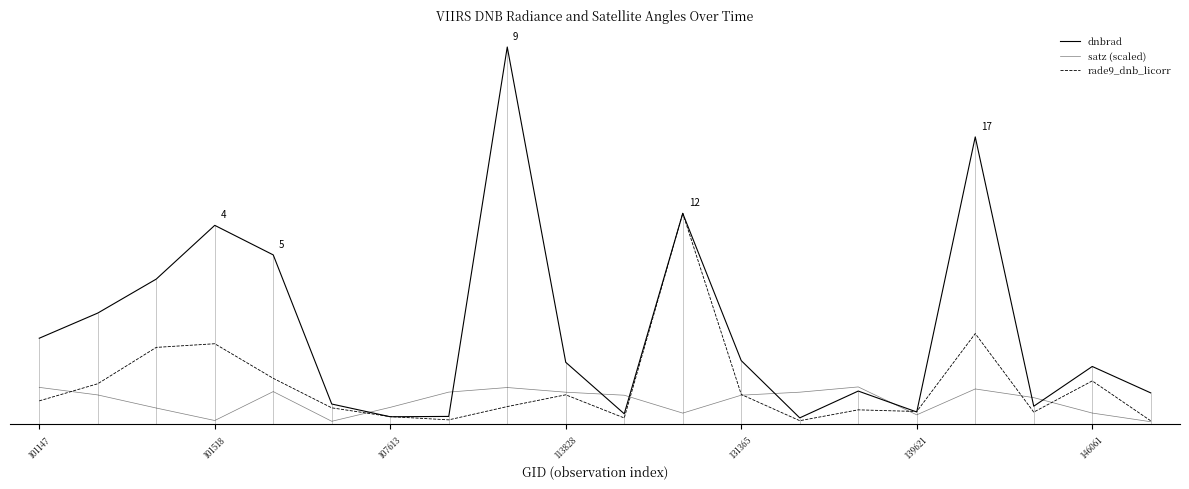

Between 139621 and 10, which series saw the biggest shift?

satz (scaled)